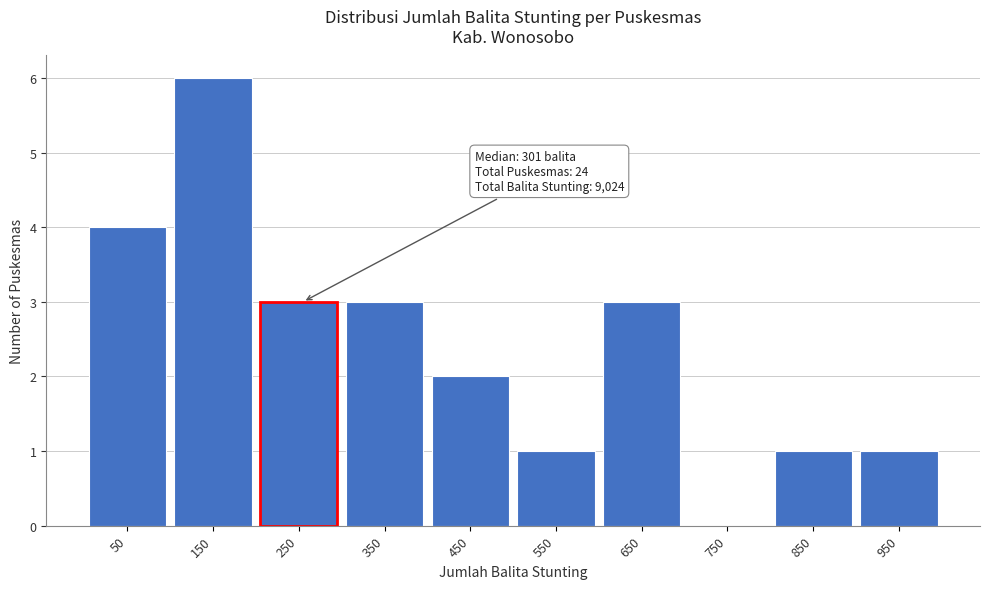

Reading right to left, what are all the values shown in this chart?

950=1	850=1	750=0	650=3	550=1	450=2	350=3	250=3	150=6	50=4